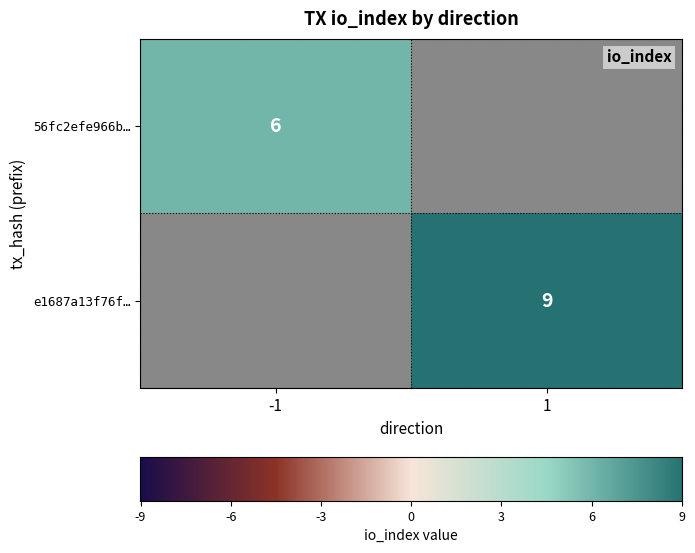

The value of e1687a13f76f… at 1 is 9. True or false?

True